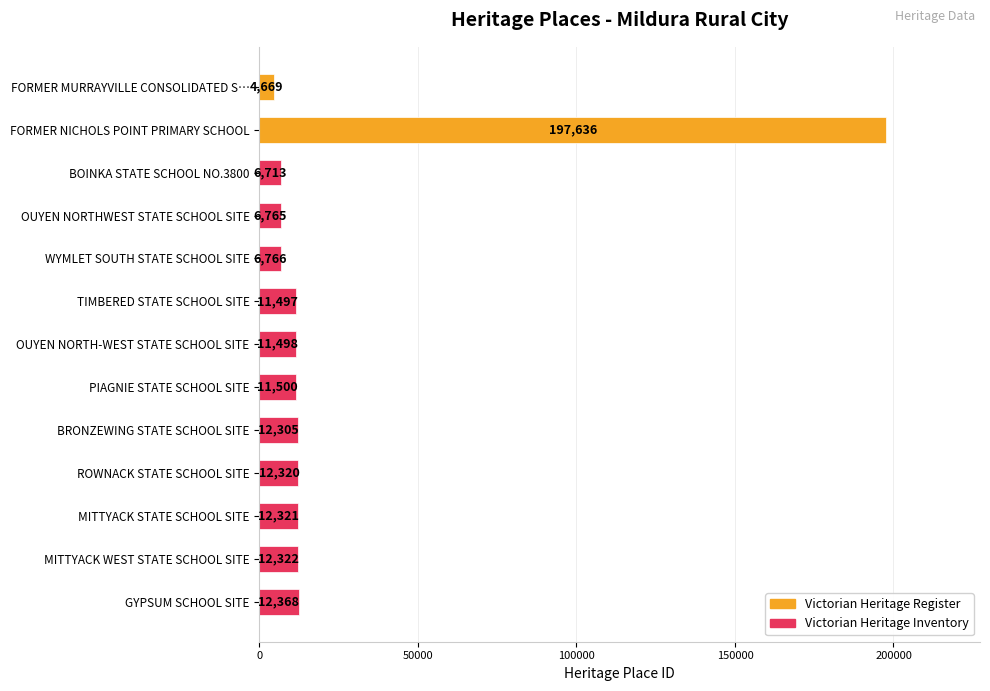

What is the difference between the values at MITTYACK WEST STATE SCHOOL SITE and OUYEN NORTH-WEST STATE SCHOOL SITE?

824